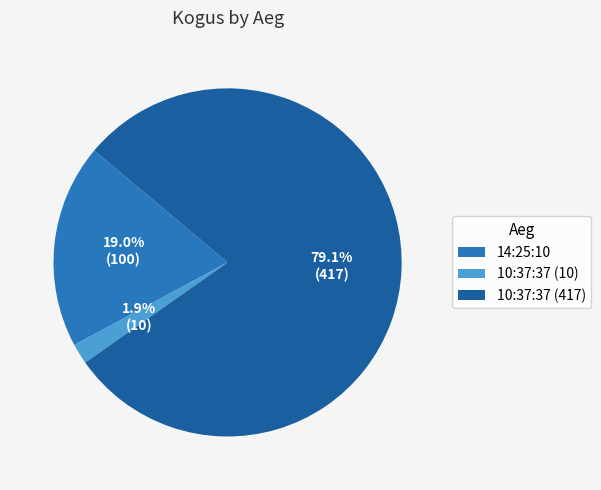

True or false: 10:37:37 (10) accounts for 15% of the total.

False